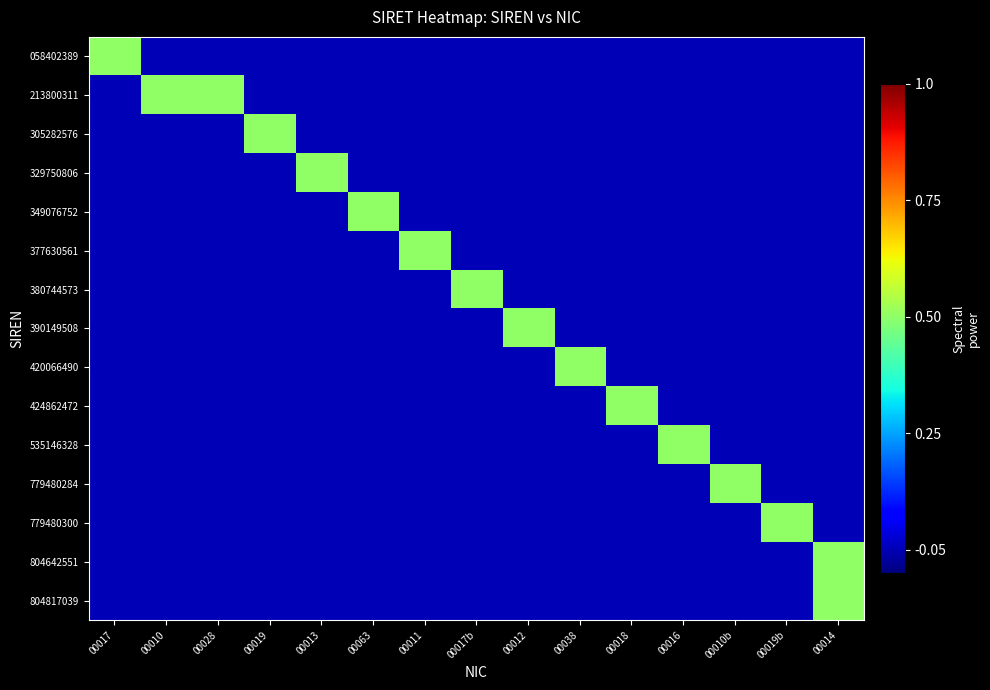

Which series has the largest total across all categories?

213800311